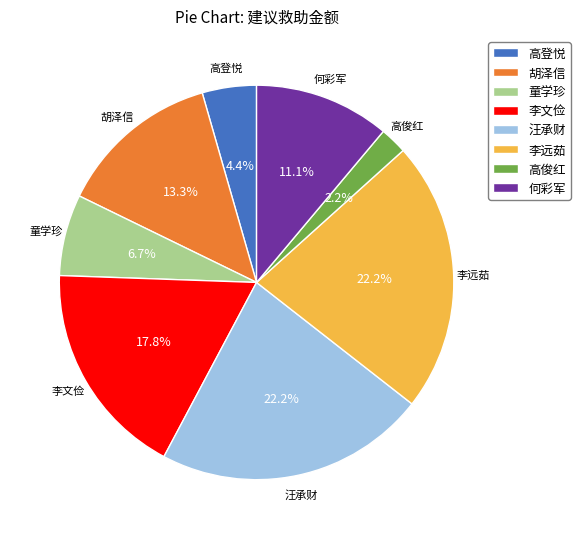

Does 李文俭 account for over 50% of the chart?

No